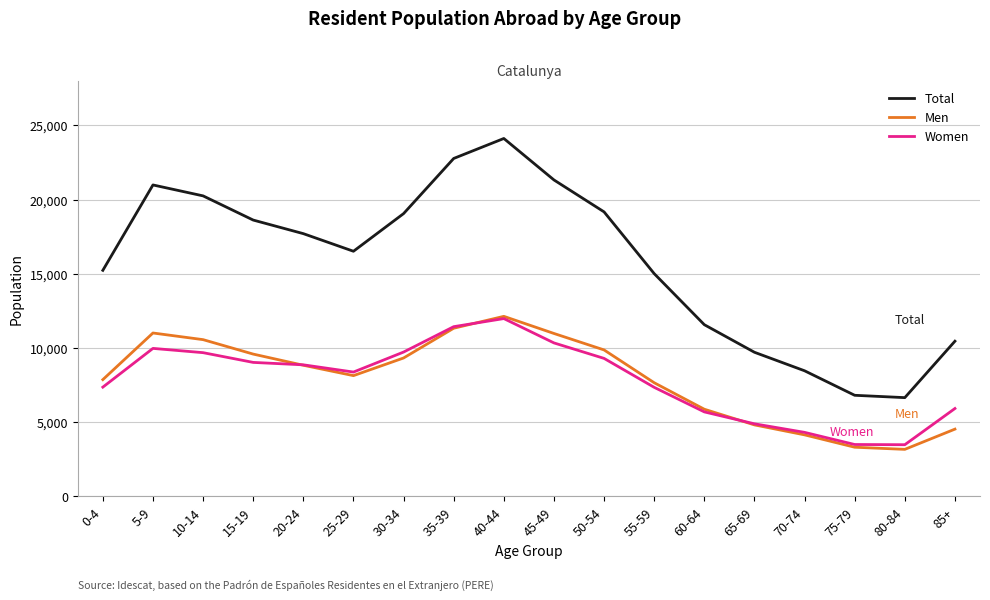

At which category is the sum across all series the highest?

40-44